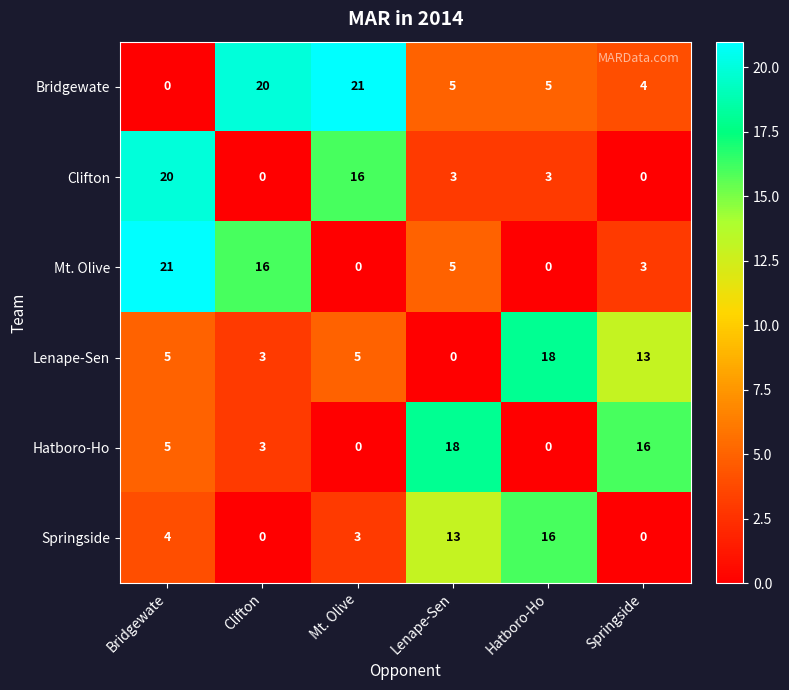

Read the Bridgewate value at Springside.

4